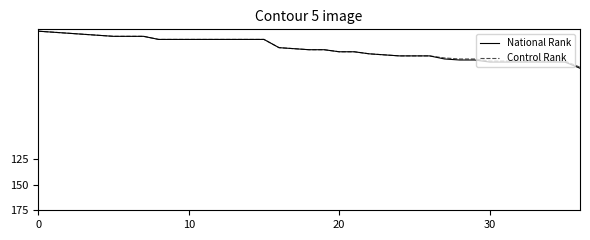

Which series has the widest spread of values?

National Rank